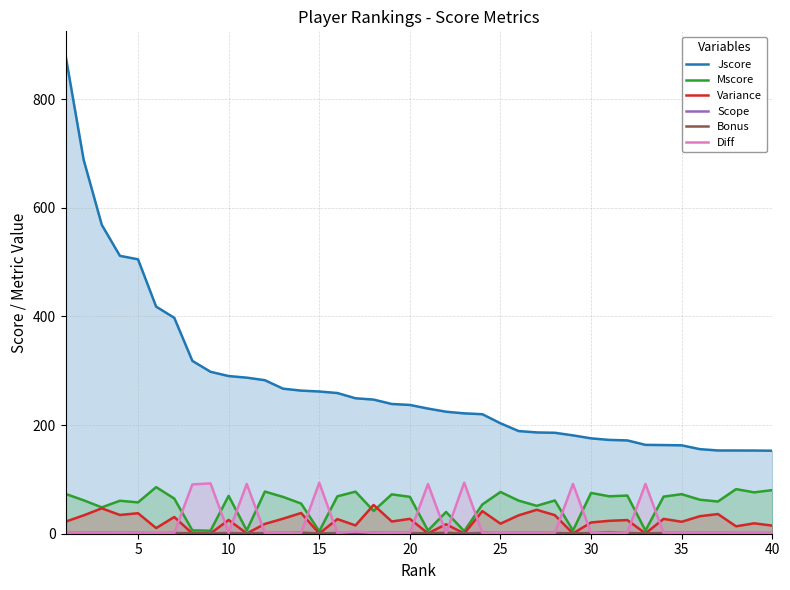

What is the lowest value of the Bonus series?

0.2